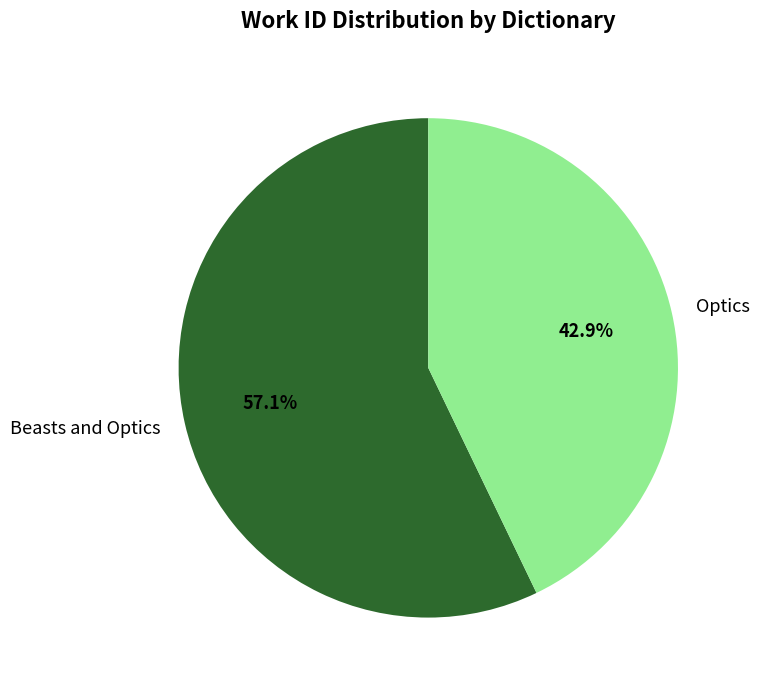

Which has a higher value, Beasts and Optics or Optics?

Beasts and Optics